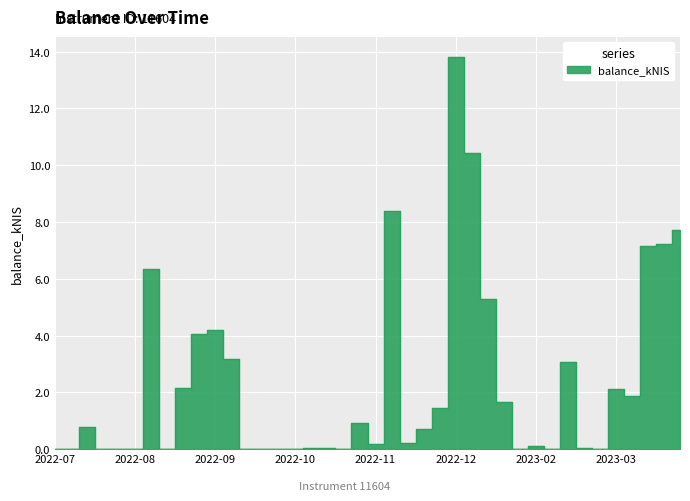

List the labels in order of value, smallest first.

2022-07-07, 2022-07-14, 2022-07-28, 2022-08-04, 2022-08-25, 2022-11-10, 2023-01-26, 2023-03-02, 2022-08-11, 2022-09-29, 2022-10-06, 2022-10-13, 2022-10-20, 2023-02-09, 2022-10-27, 2022-11-03, 2023-02-23, 2023-02-02, 2022-11-24, 2022-12-08, 2022-12-15, 2022-07-21, 2022-11-17, 2022-12-22, 2023-01-19, 2023-03-16, 2023-03-09, 2022-09-01, 2023-02-16, 2022-09-22, 2022-09-08, 2022-09-15, 2023-01-12, 2022-08-18, 2023-03-23, 2023-03-30, 2023-04-04, 2022-12-01, 2023-01-05, 2022-12-29